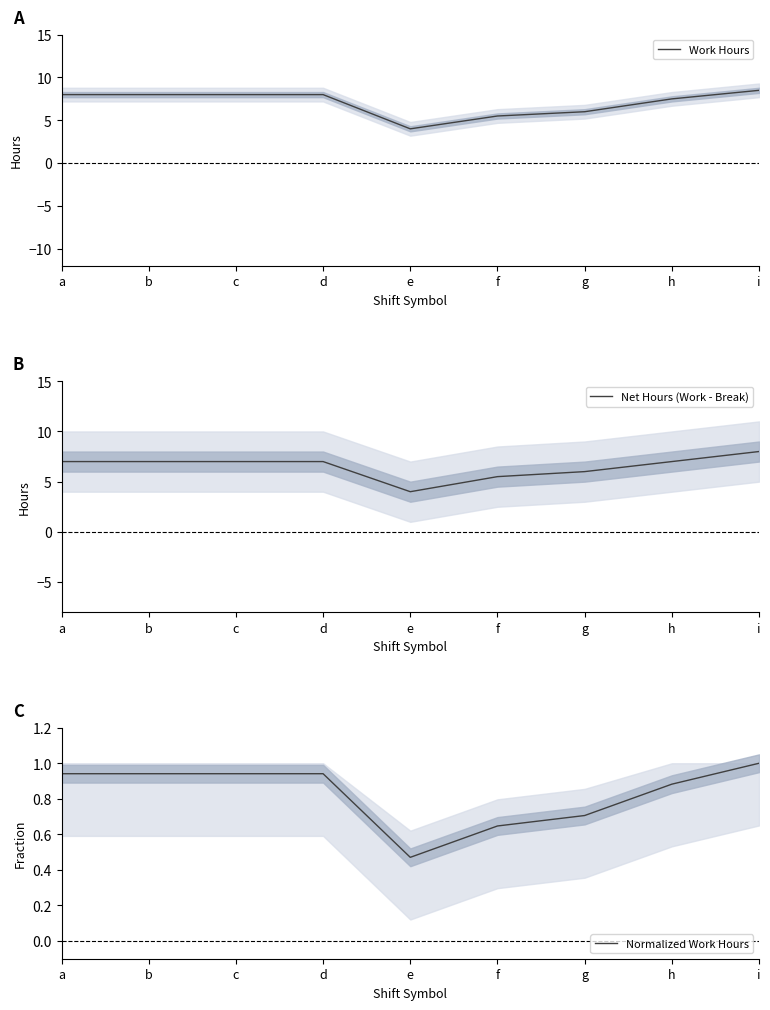

What are all the series names shown in the legend?

Work Hours, Net Hours (Work - Break), Normalized Work Hours